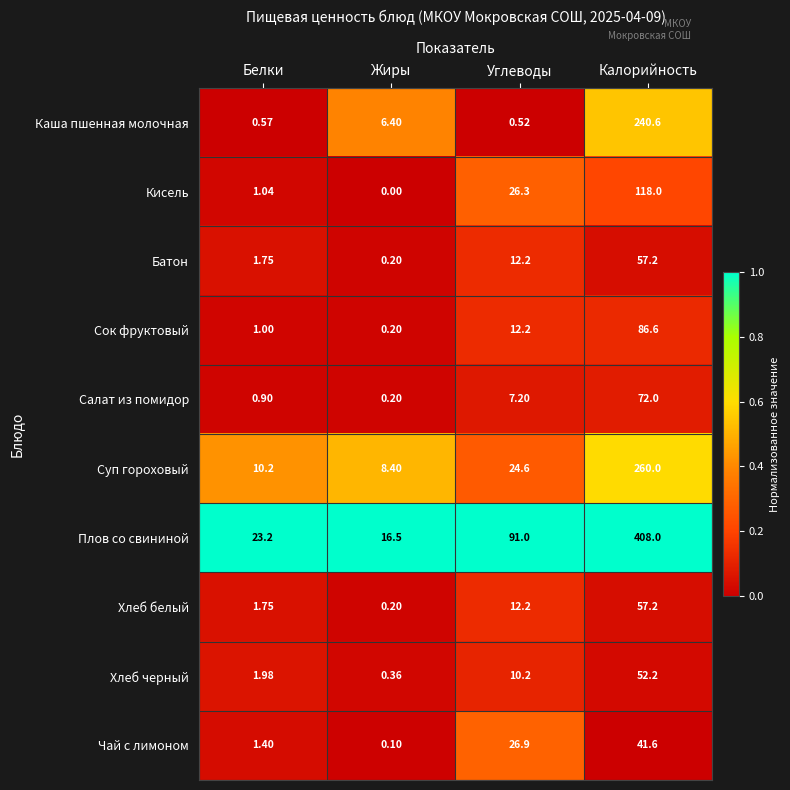

At which label is Чай с лимоном closest to 20?

Углеводы